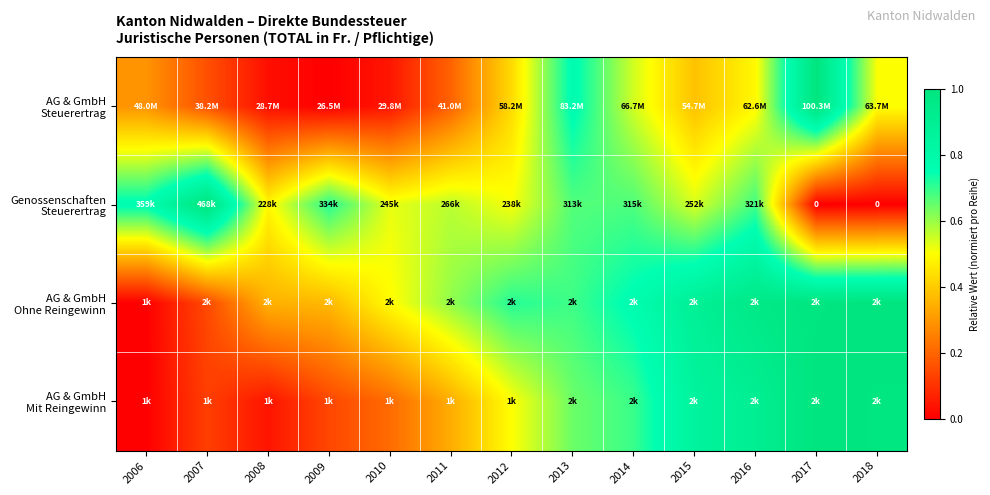

True or false: Genossenschaften Steuerertrag has a value of 0.5 at 2008.

True